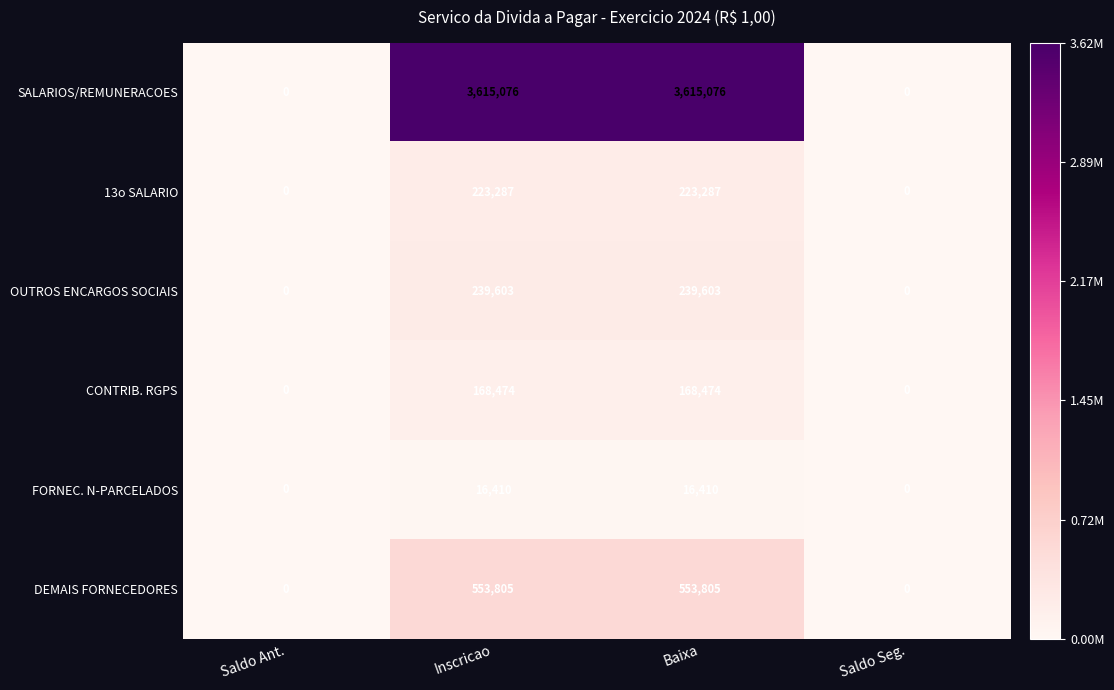

Count the DEMAIS FORNECEDORES values in the range 0 to 553805.

4